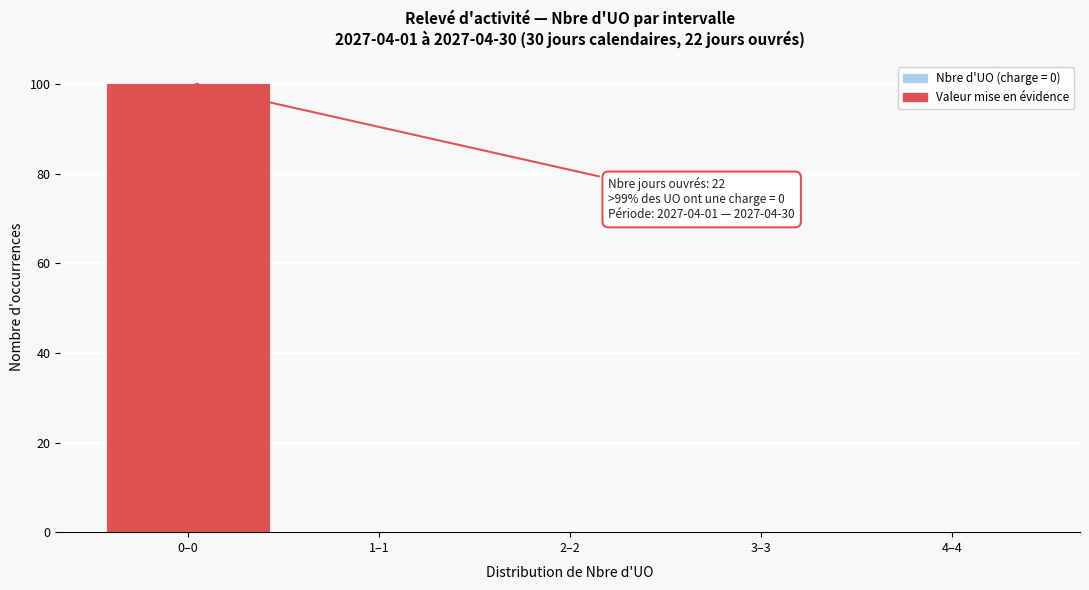

Reading left to right, list all the values displayed in this chart.

0–0=100	1–1=0	2–2=0	3–3=0	4–4=0